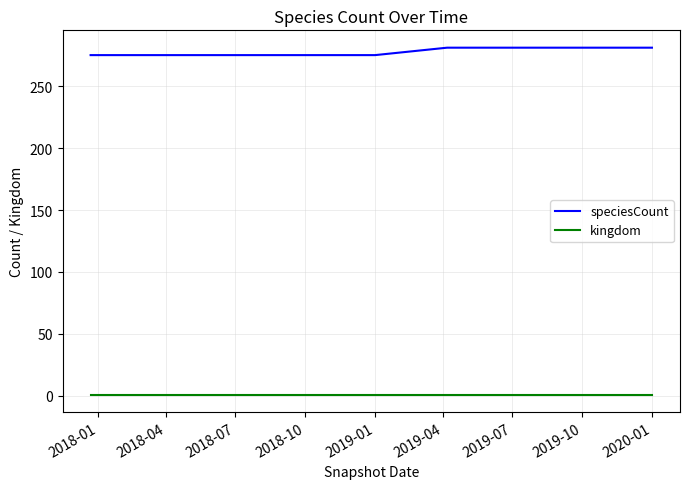

Rank the series by their average value, from lowest to highest.

kingdom, speciesCount